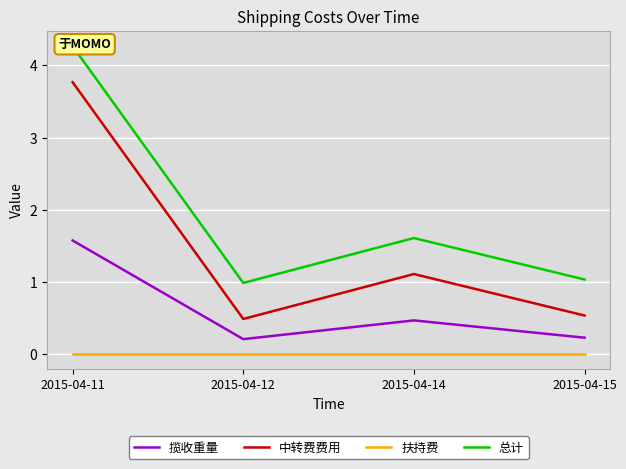

At which label is 总计 closest to 2?

2015-04-14